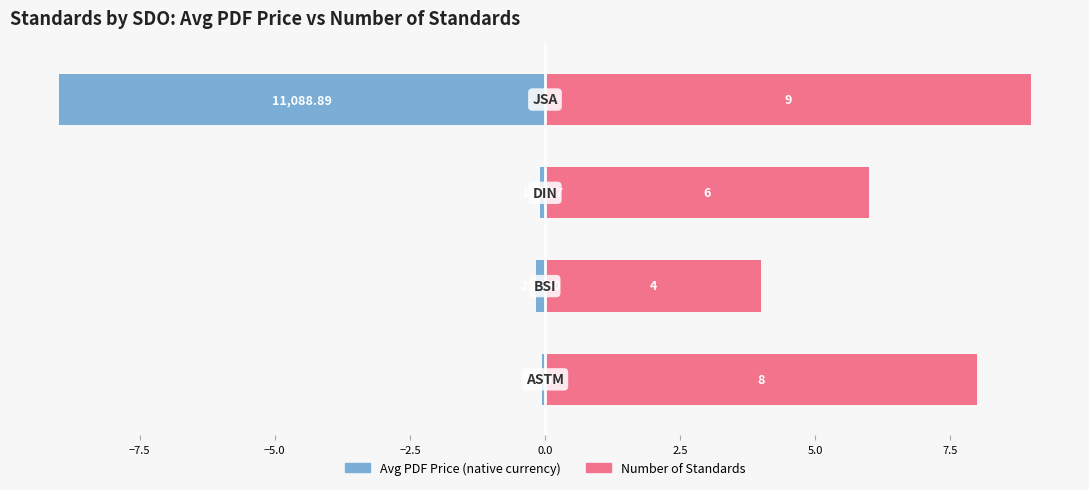

Are the bars horizontal?

Yes